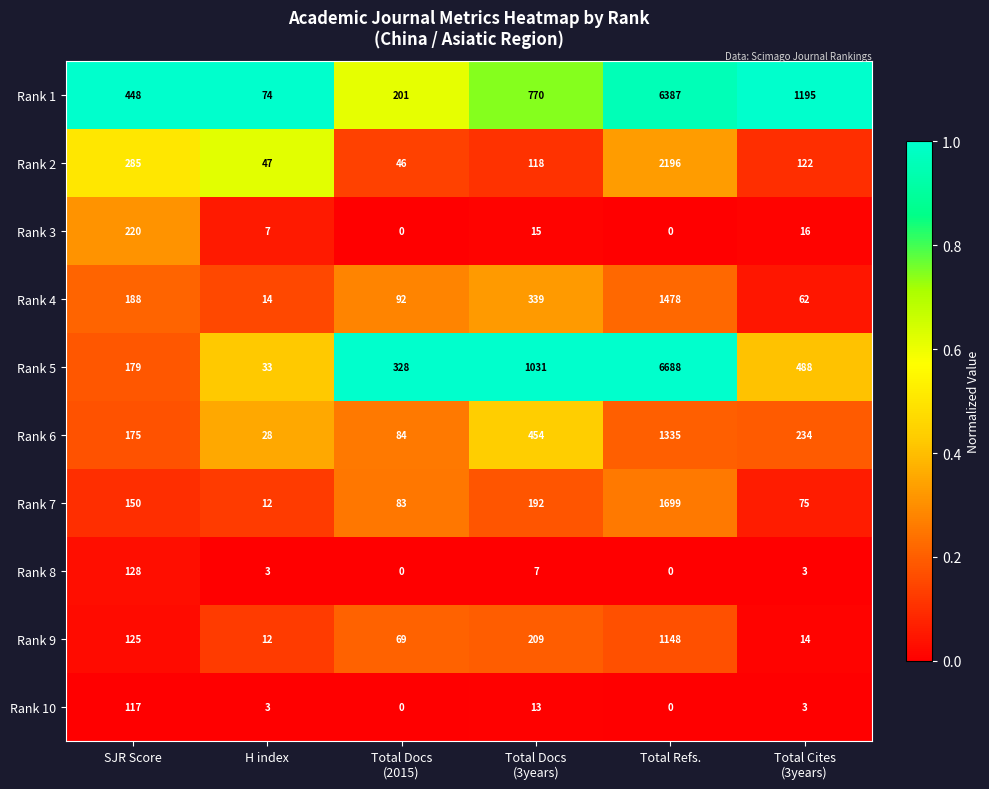

At which label does Rank 5 reach its minimum?

H index